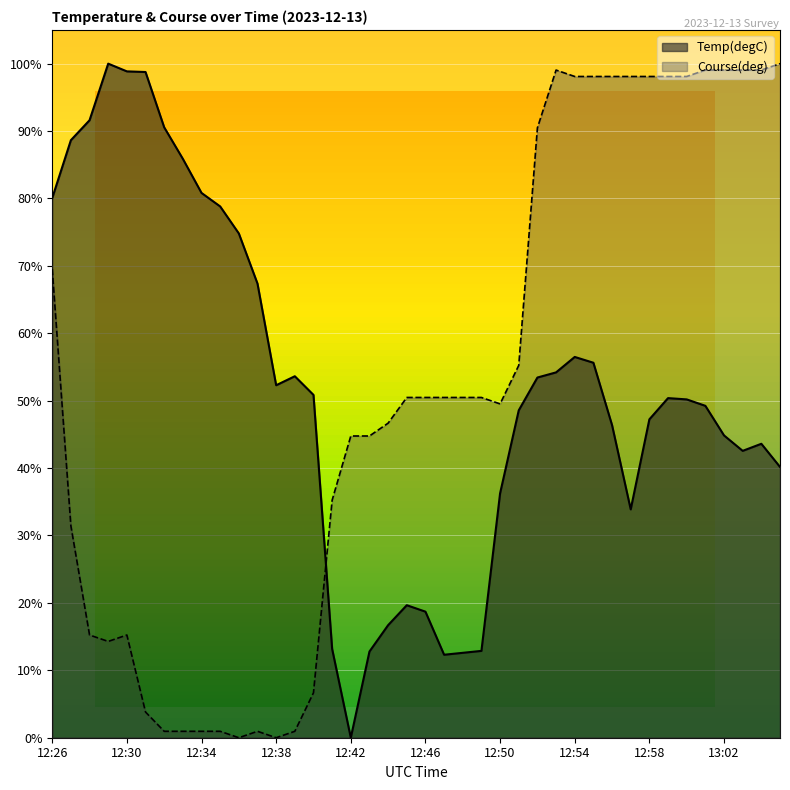

Which has a higher value, 12:43 or 12:42?

12:43